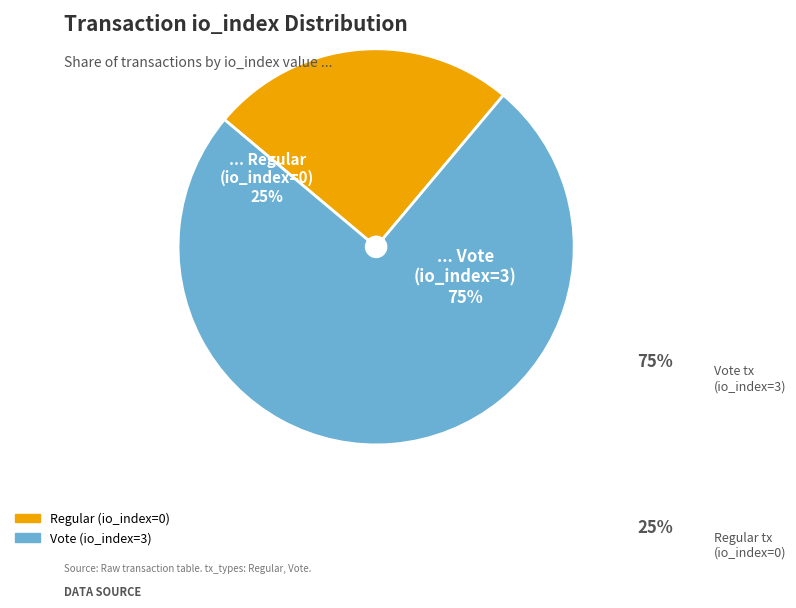

Is it true that Regular (io_index=0) is 1% of the pie?

False